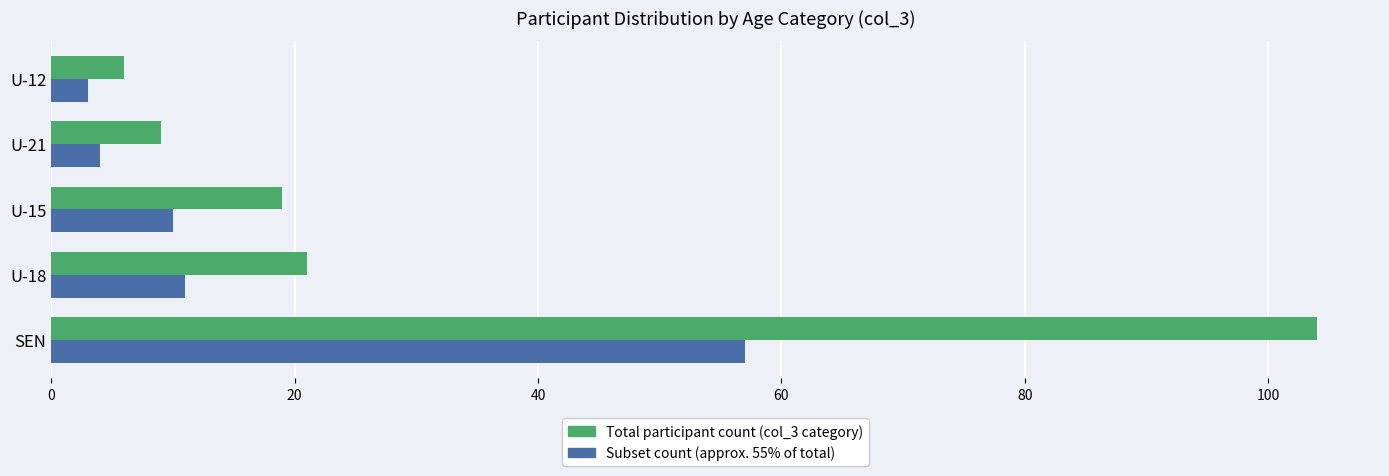

Which category has the lowest value in the Total participant count (col_3 category) series?

U-12